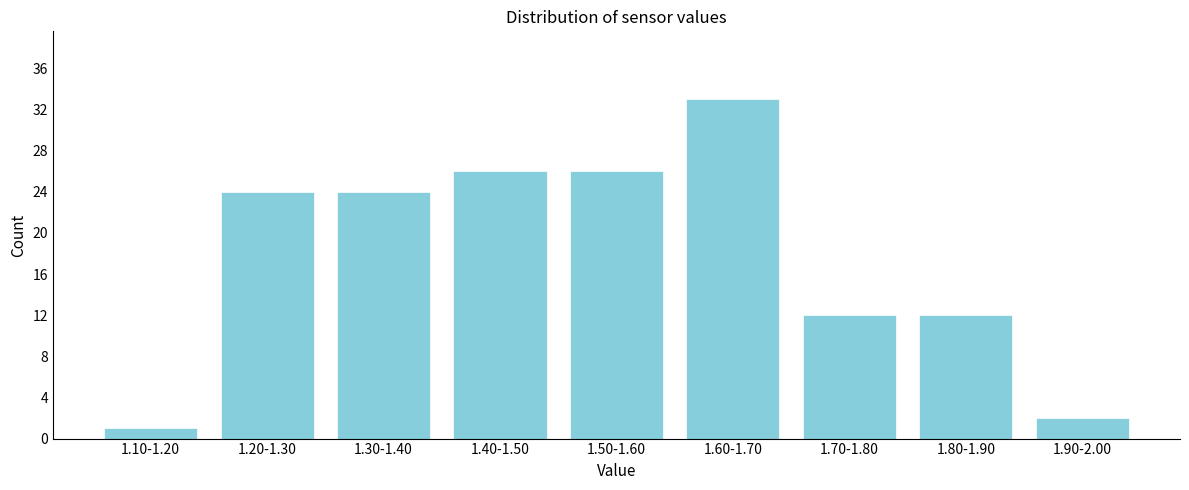

Reading left to right, transcribe all the data shown in this chart.

1.10-1.20=1	1.20-1.30=24	1.30-1.40=24	1.40-1.50=26	1.50-1.60=26	1.60-1.70=33	1.70-1.80=12	1.80-1.90=12	1.90-2.00=2